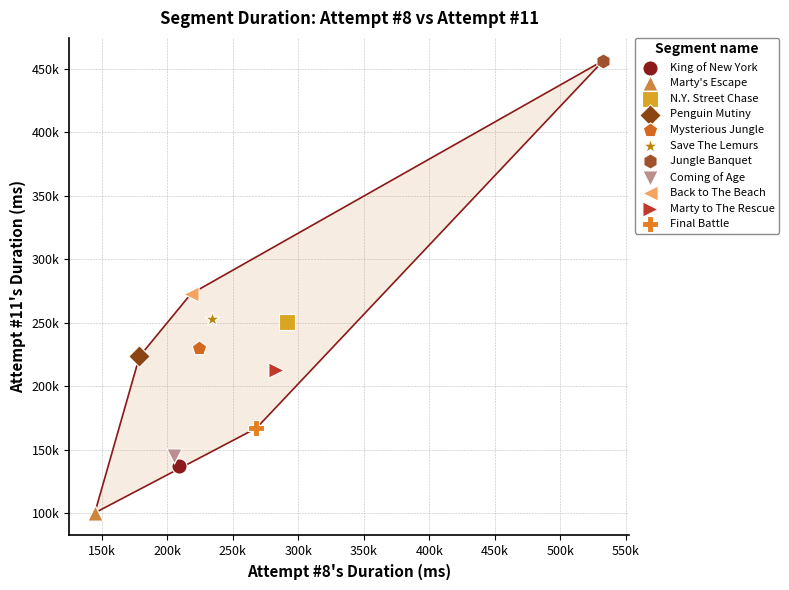

What are all the series names shown in the legend?

King of New York, Marty's Escape, N.Y. Street Chase, Penguin Mutiny, Mysterious Jungle, Save The Lemurs, Jungle Banquet, Coming of Age, Back to The Beach, Marty to The Rescue, Final Battle